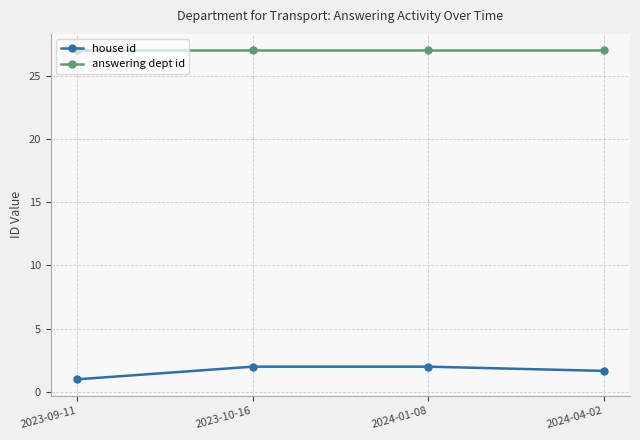

Reading left to right, what are all the values shown in this chart?

house id: 1.0	2.0	2.0	1.7
answering dept id: 27.0	27.0	27.0	27.0